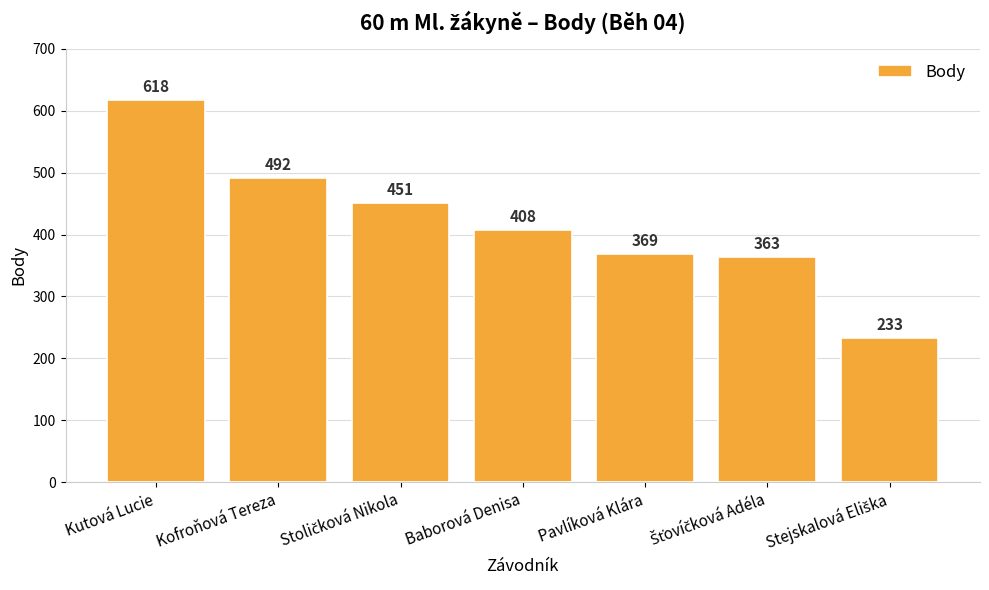

True or false: the data shows 369 at Pavlíková Klára.

True